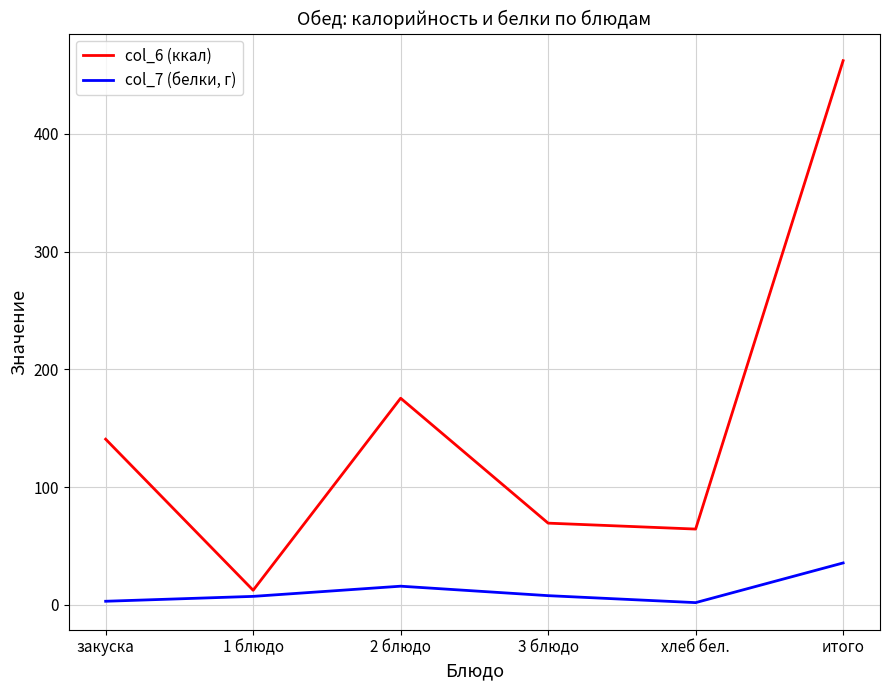

What are all the series names shown in the legend?

col_6 (ккал), col_7 (белки, г)